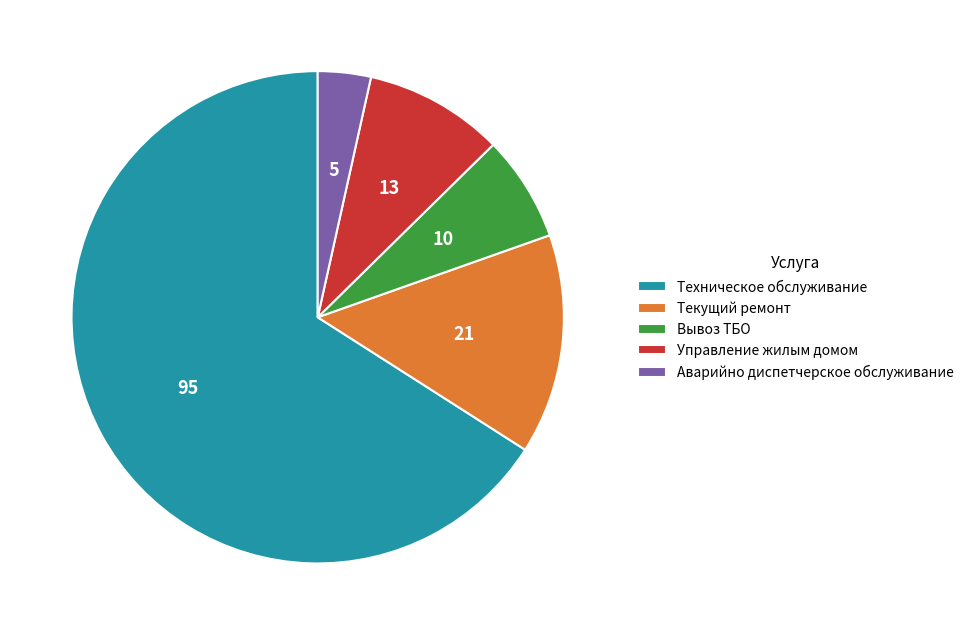

Rank the categories by value from lowest to highest.

Аварийно диспетчерское обслуживание, Вывоз ТБО, Управление жилым домом, Текущий ремонт, Техническое обслуживание